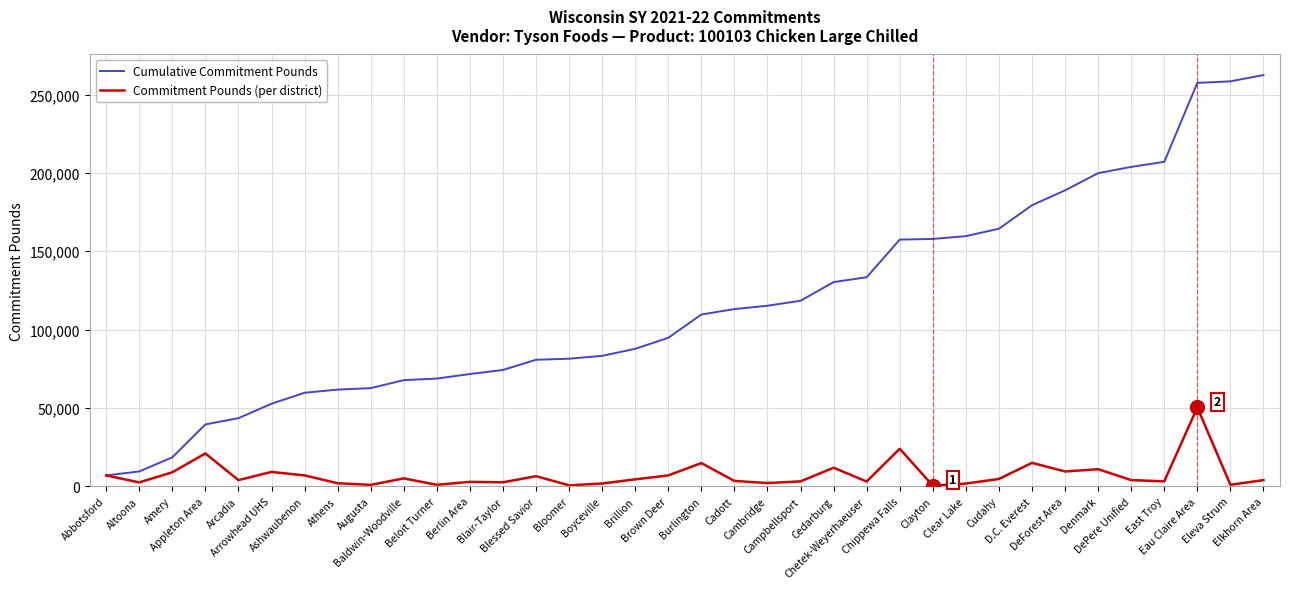

Rank the series by their average value, from highest to lowest.

Cumulative Commitment Pounds, Commitment Pounds (per district)